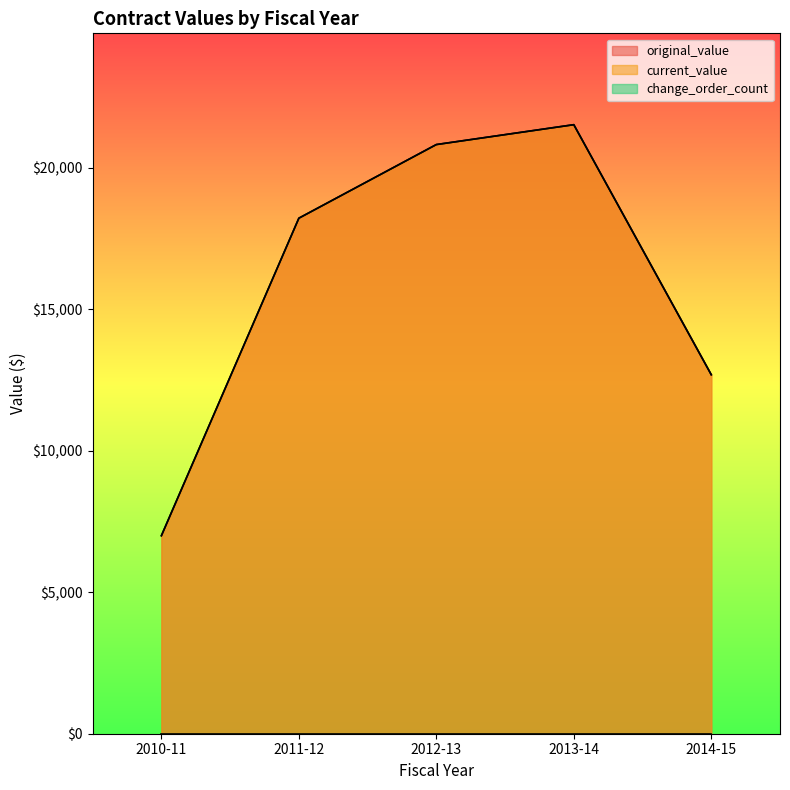

Between 2011-12 and 2013-14, which series saw the biggest shift?

original_value